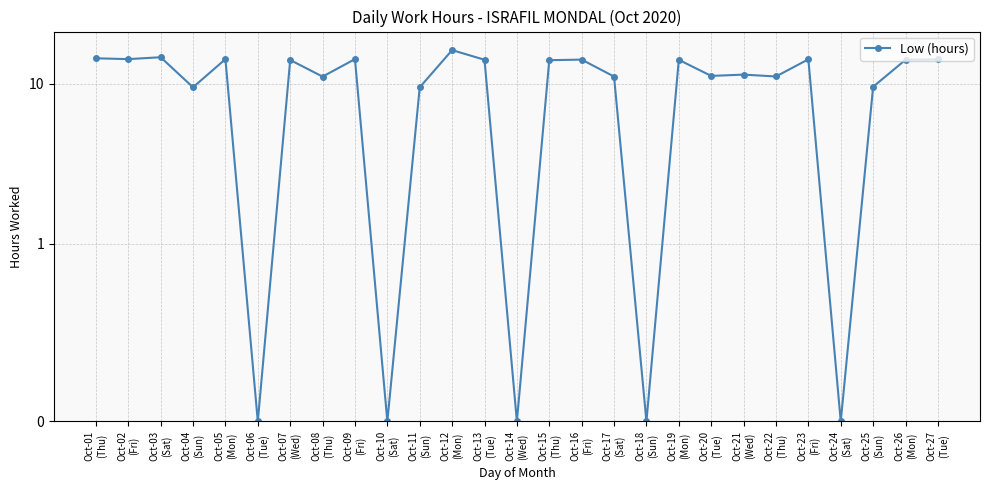

What position from the left is Oct-24
(Sat)?

24